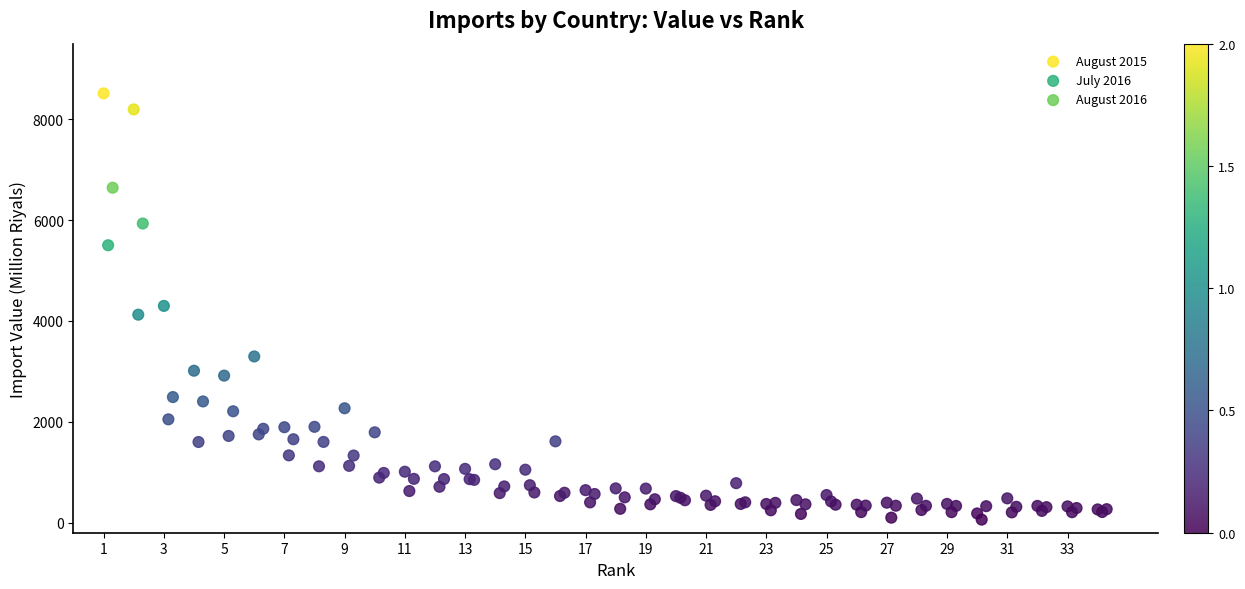

Which series has the widest spread of Y values?

August 2015